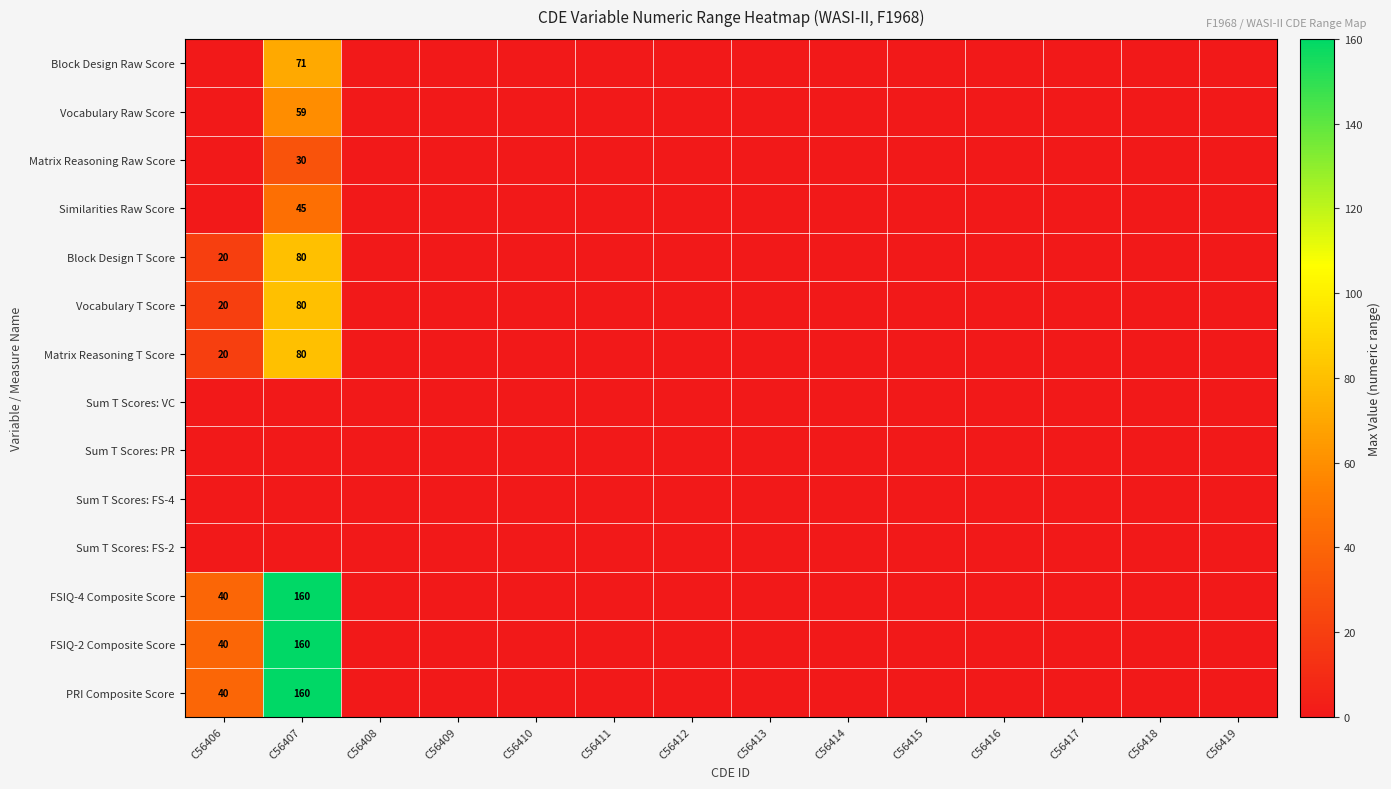

Which has a higher value, C56416 or C56414?

C56416